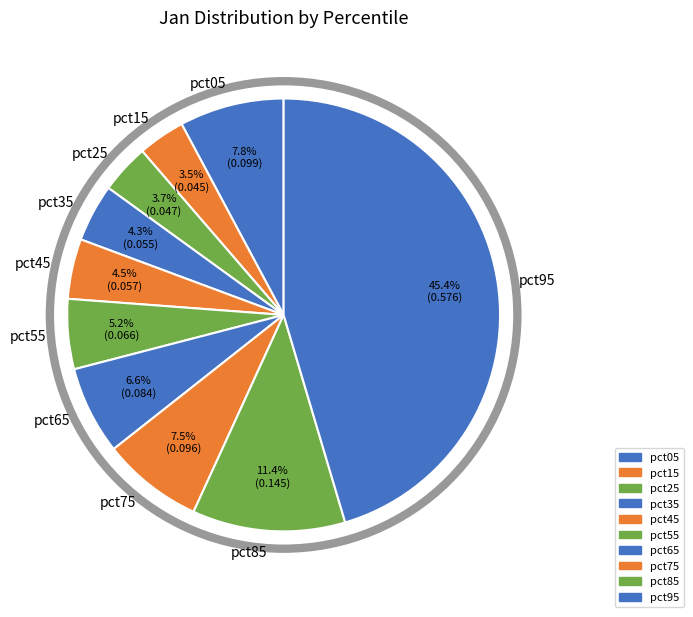

Which category has the biggest portion of the pie?

pct95